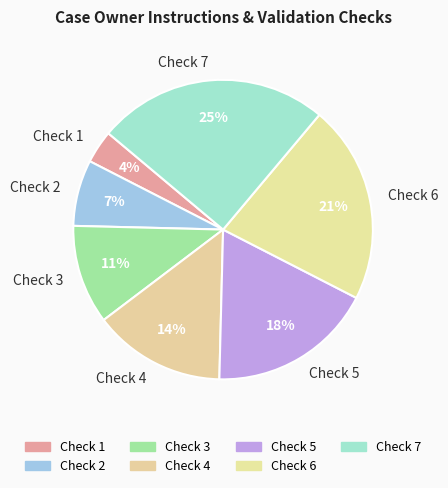

What is the smallest slice in the pie chart?

Check 1